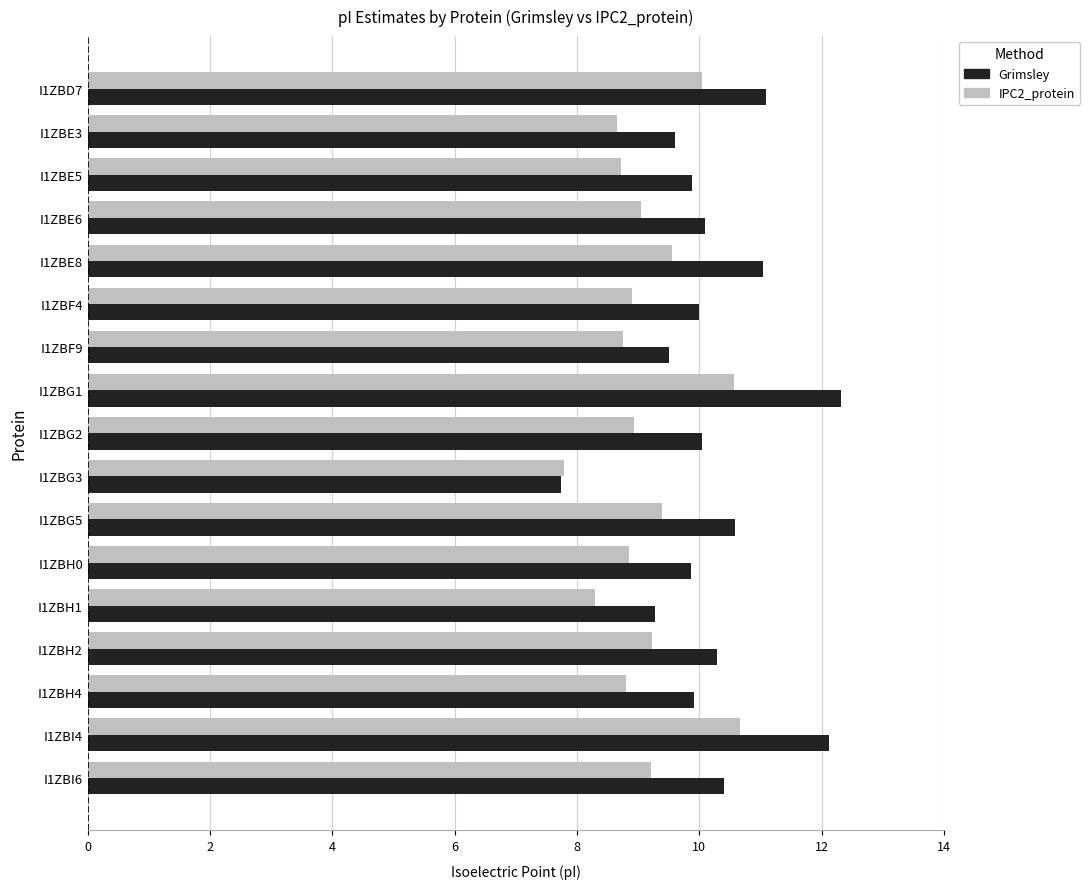

What is the smallest value displayed?

7.7